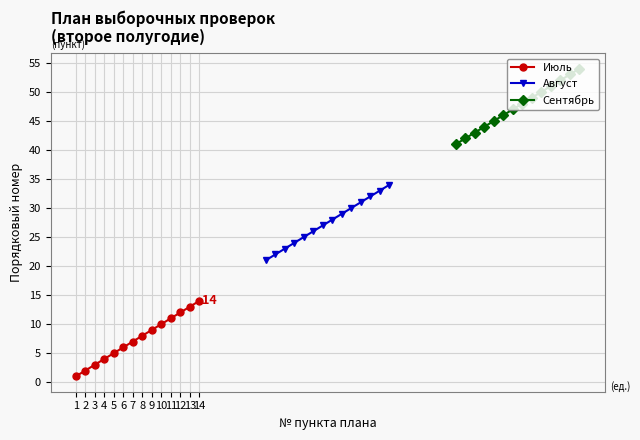

True or false: Июль has a value of 6 at 6.

True